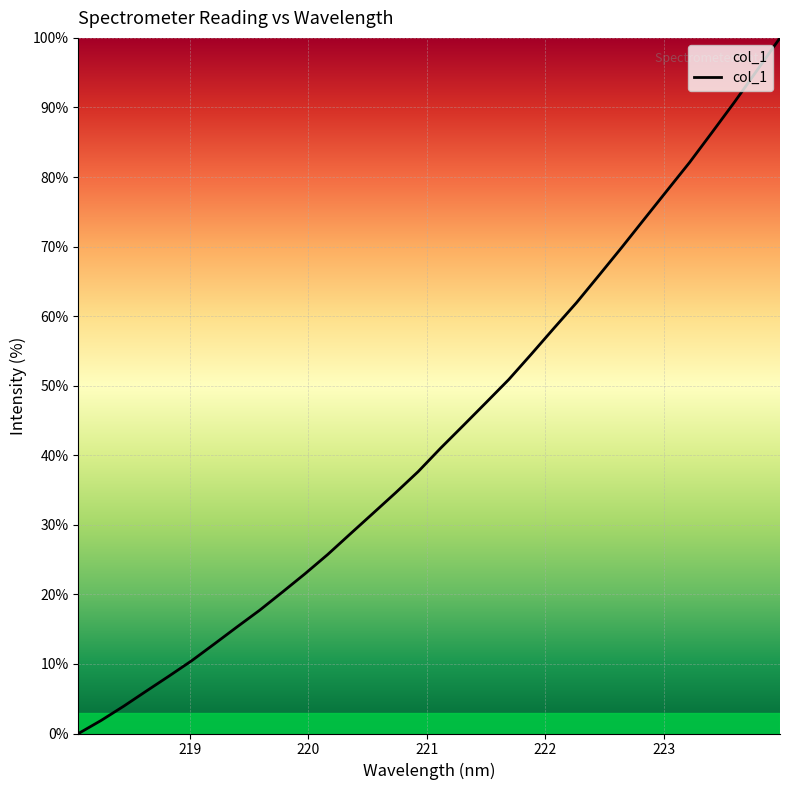

What is the greatest value displayed?

100.0